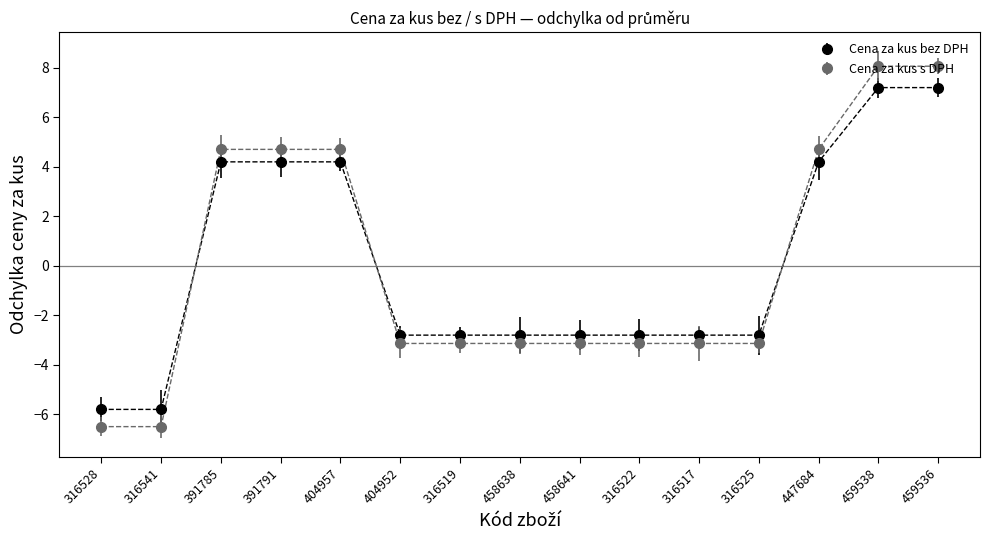

Reading left to right, transcribe all the data shown in this chart.

Cena za kus bez DPH: 316528=-5.8	316541=-5.8	391785=4.2	391791=4.2	404957=4.2	404952=-2.8	316519=-2.8	458638=-2.8	458641=-2.8	316522=-2.8	316517=-2.8	316525=-2.8	447684=4.2	459538=7.2	459536=7.2
Cena za kus s DPH: 316528=-6.5	316541=-6.5	391785=4.7	391791=4.7	404957=4.7	404952=-3.1	316519=-3.1	458638=-3.1	458641=-3.1	316522=-3.1	316517=-3.1	316525=-3.1	447684=4.7	459538=8.1	459536=8.1